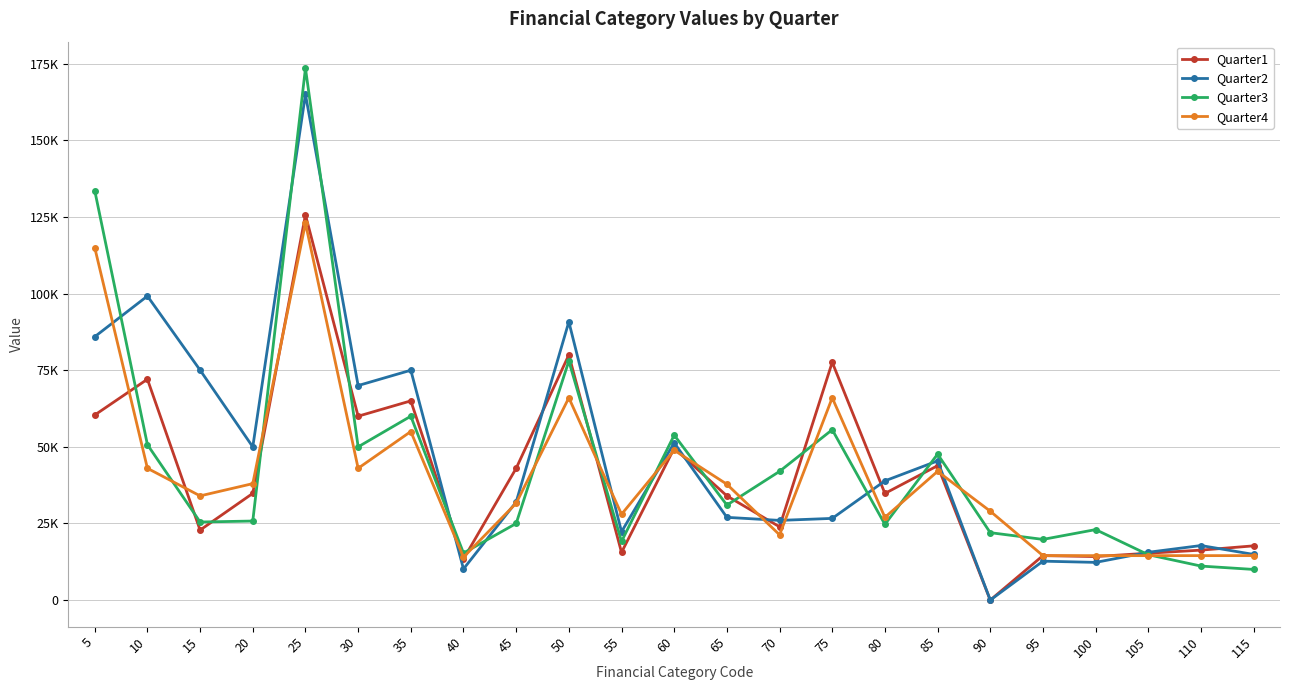

What are all the series names shown in the legend?

Quarter1, Quarter2, Quarter3, Quarter4